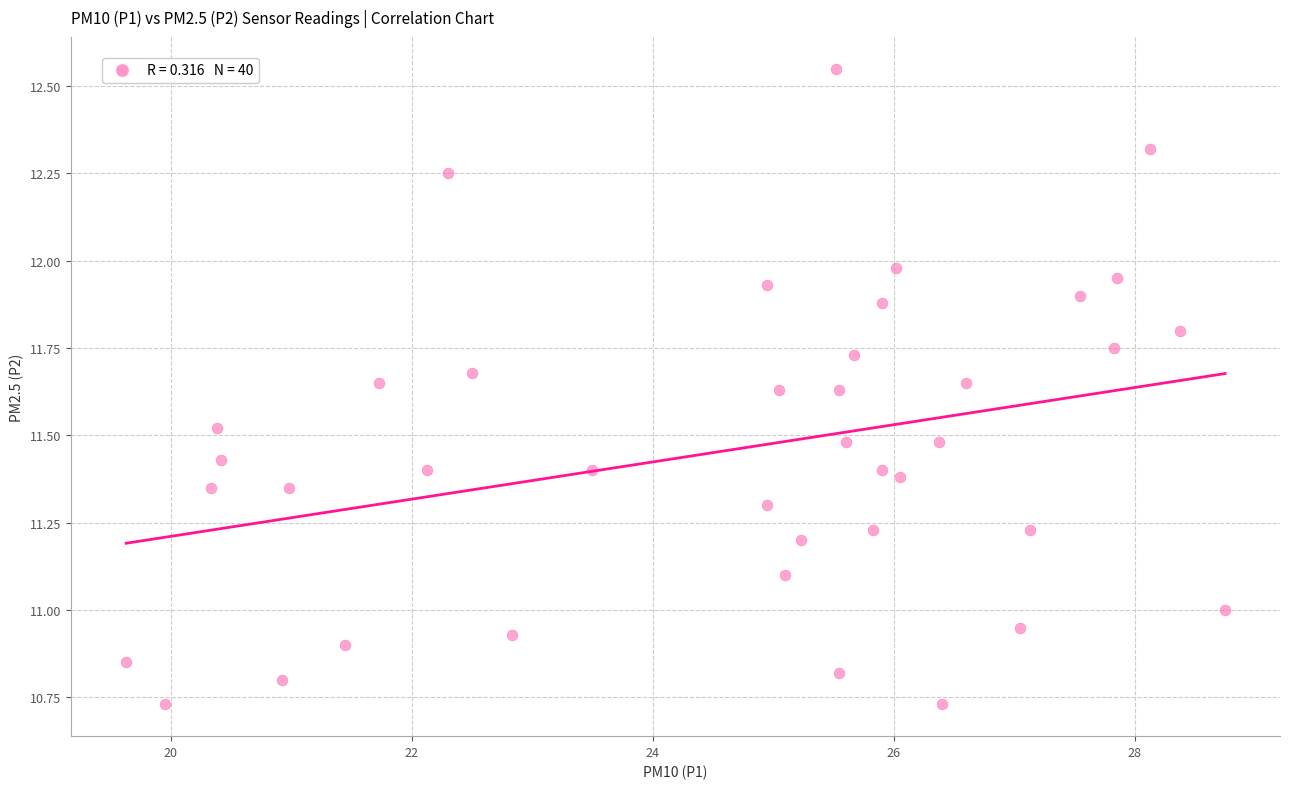

What is the range of Y values (max minus min)?

1.8